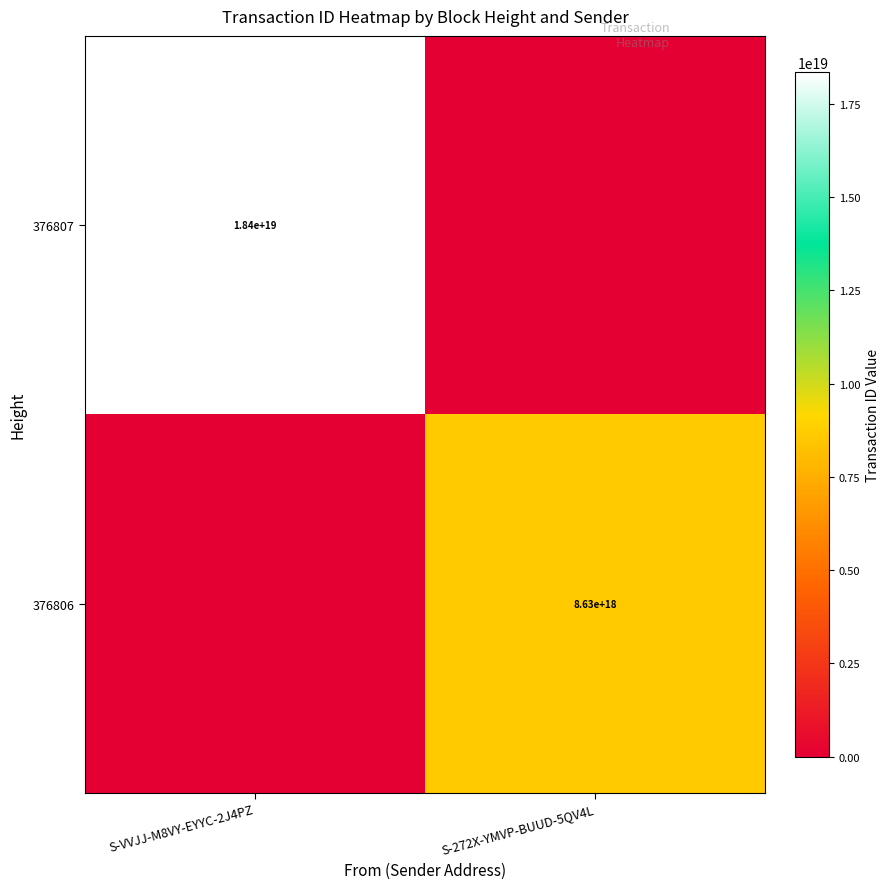

The 376807 series shows 18400000000000000000 at S-VVJJ-M8VY-EYYC-2J4PZ. True or false?

True